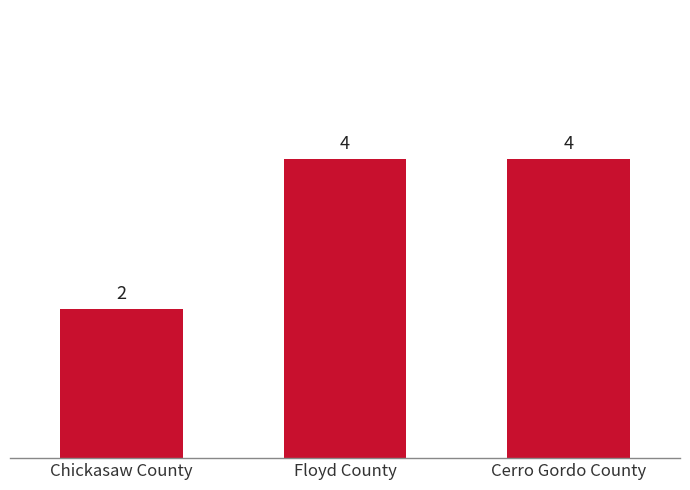

True or false: the data shows 3 at Chickasaw County.

False